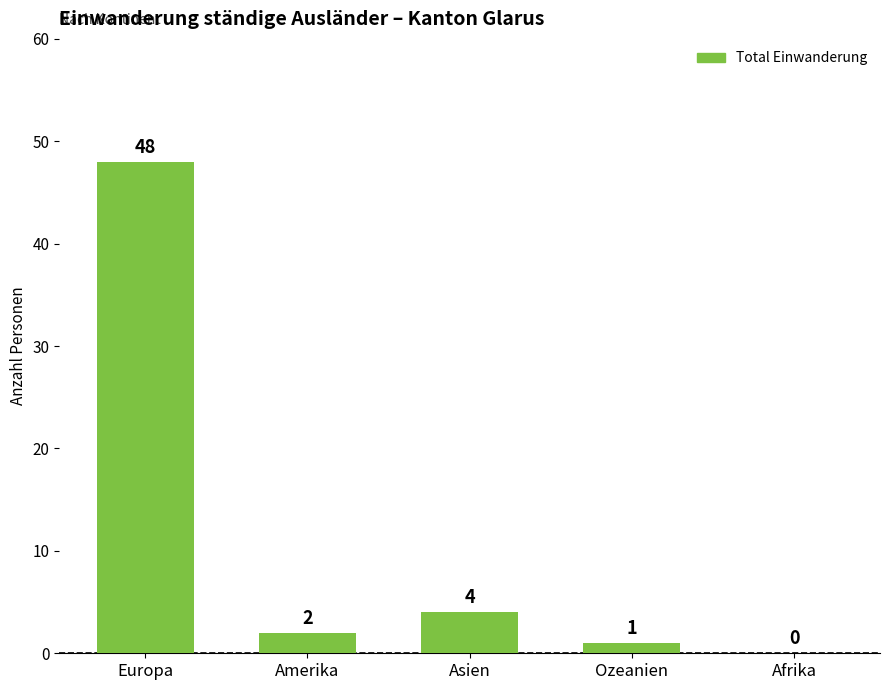

The chart shows a value of 19 at Afrika. True or false?

False